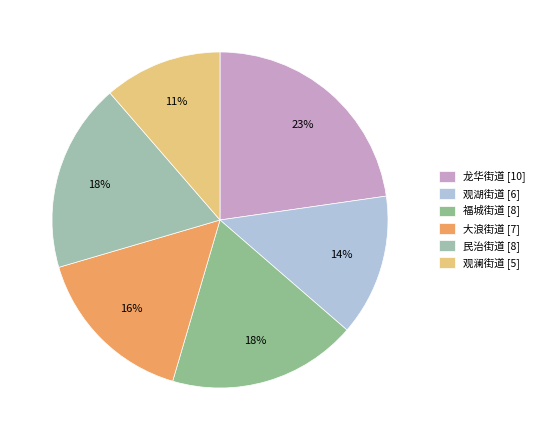

The 观澜街道 slice represents 11% of the pie. True or false?

True